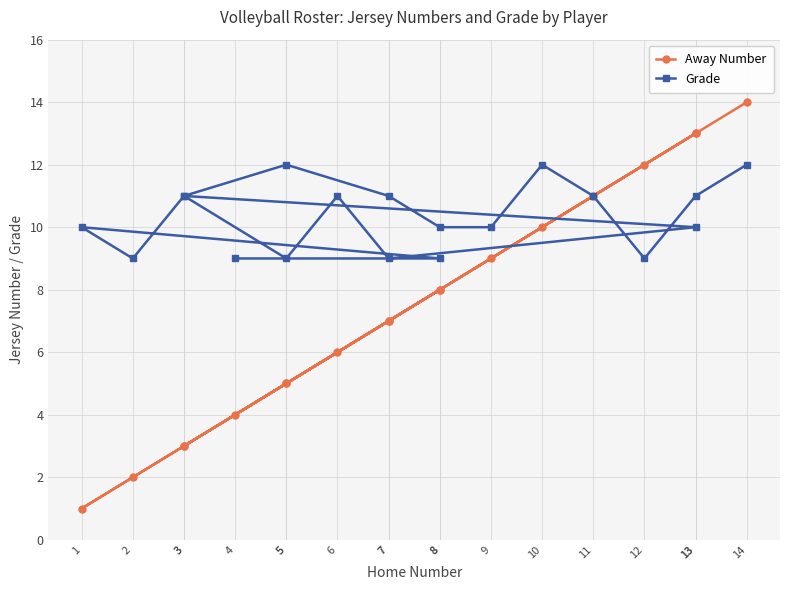

What is the lowest value of the Away Number series?

1